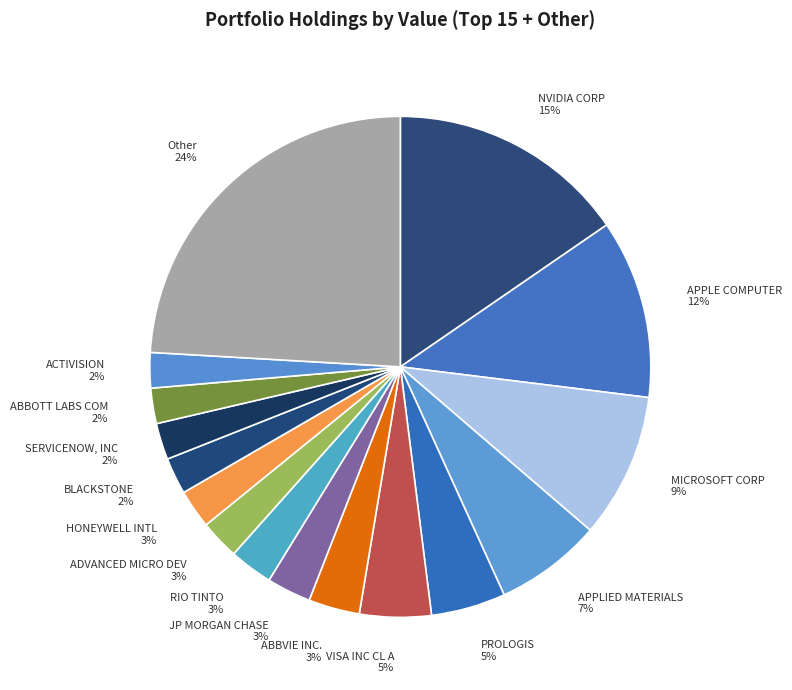

Combined, do APPLE COMPUTER and ADVANCED MICRO DEV account for over 50%?

No